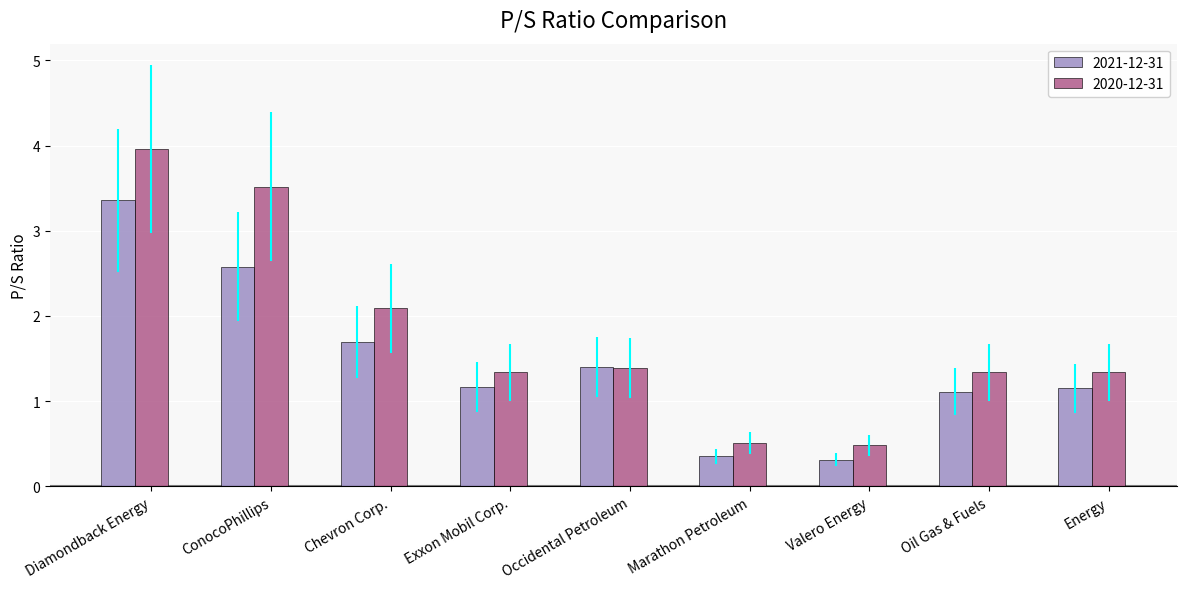

Which series changed the most between Diamondback Energy and Oil Gas & Fuels?

2020-12-31